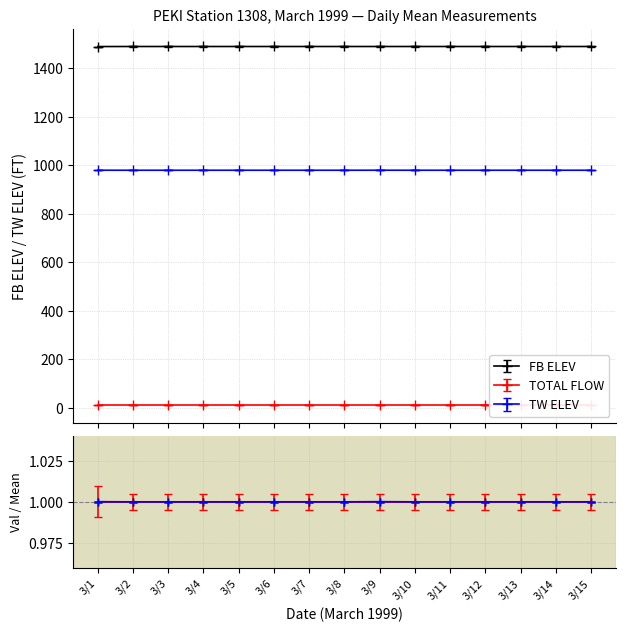

What is the value of the TW ELEV point at the 3rd from the left?

979.0